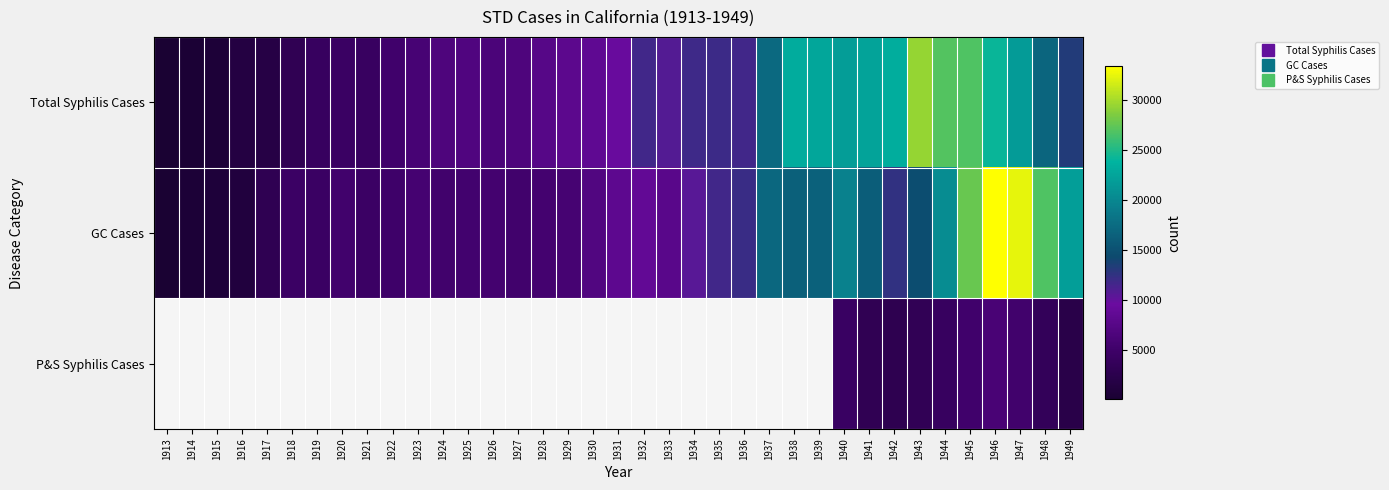

At how many categories does at least one series exceed 8842?

19